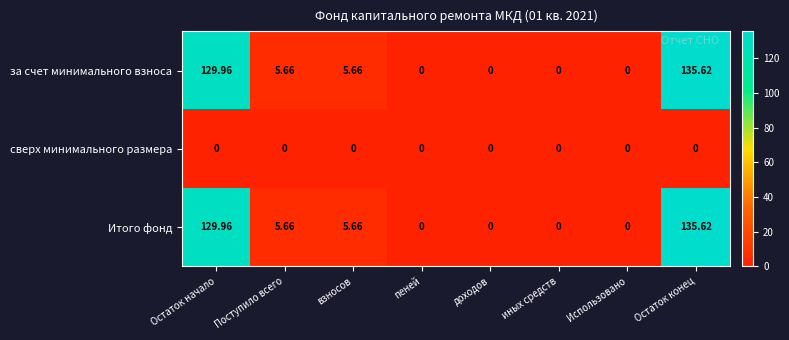

At which category is the sum across all series the highest?

Остаток конец